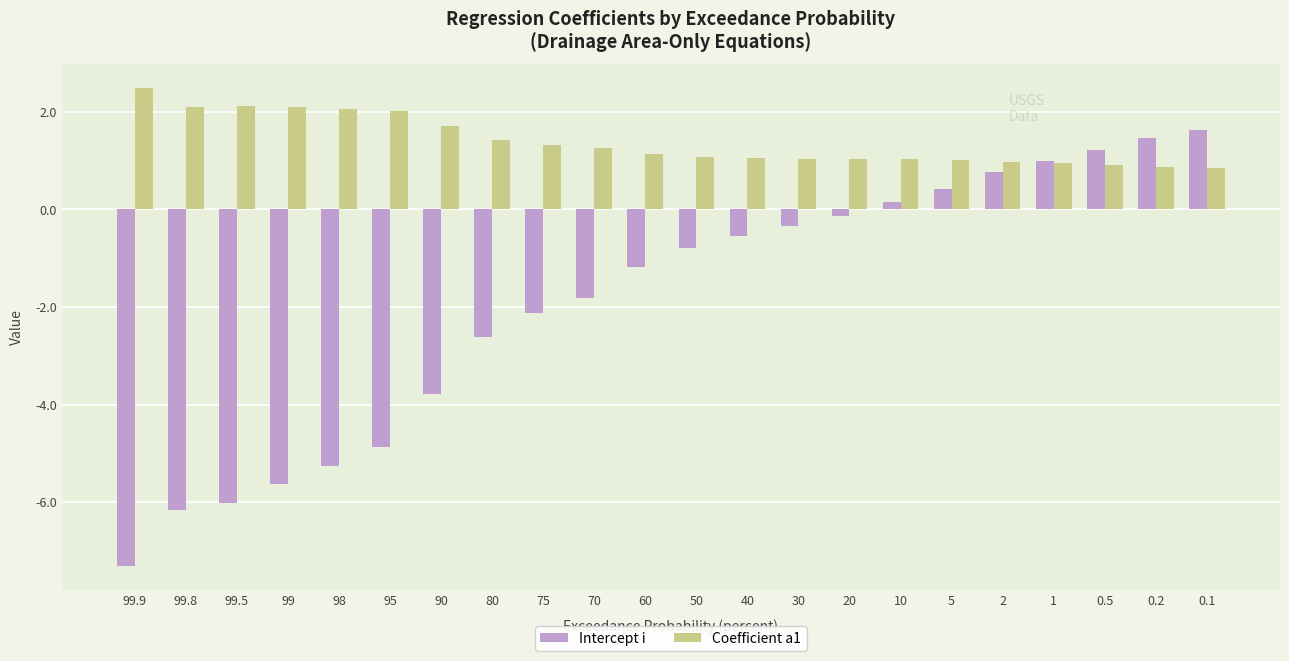

How many bars are there in each group?

2